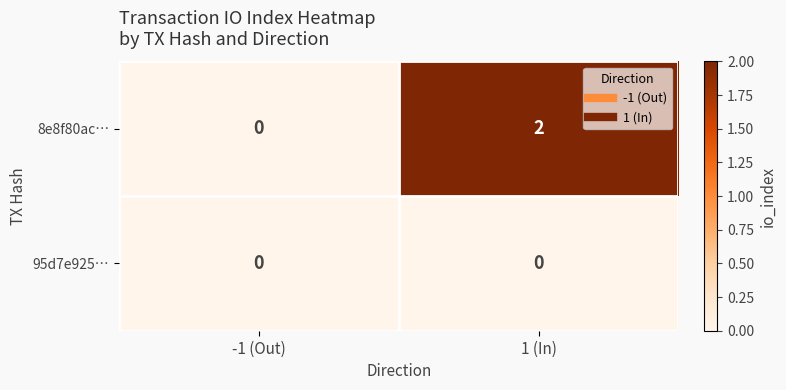

Reading left to right, transcribe all the data shown in this chart.

8e8f80ac…: -1 (Out)=0	1 (In)=2
95d7e925…: -1 (Out)=0	1 (In)=0